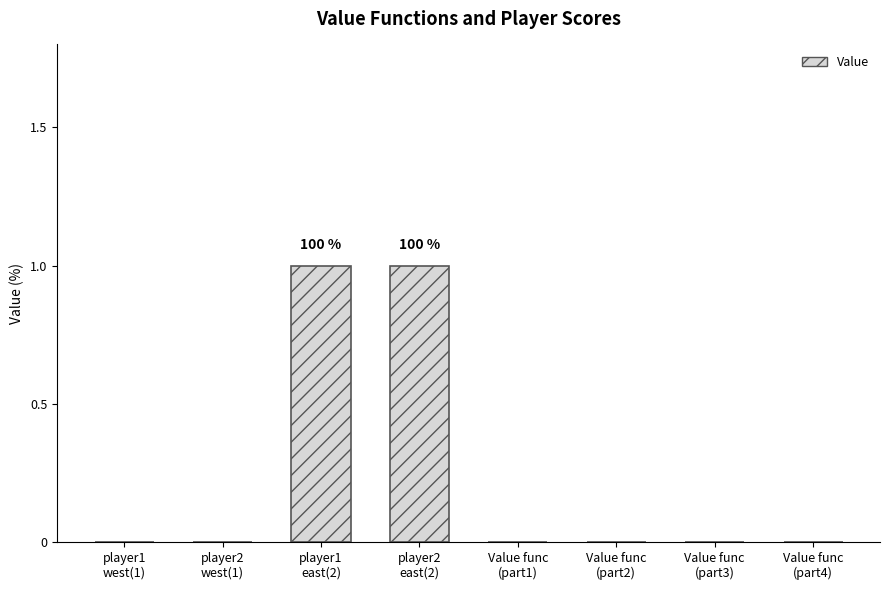

Count the values in the range 0 to 1.

8